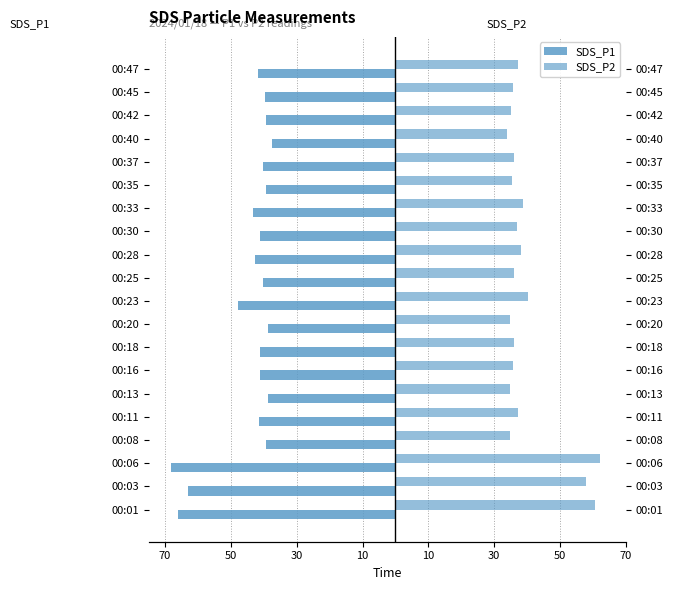

What are all the series names shown in the legend?

SDS_P1, SDS_P2